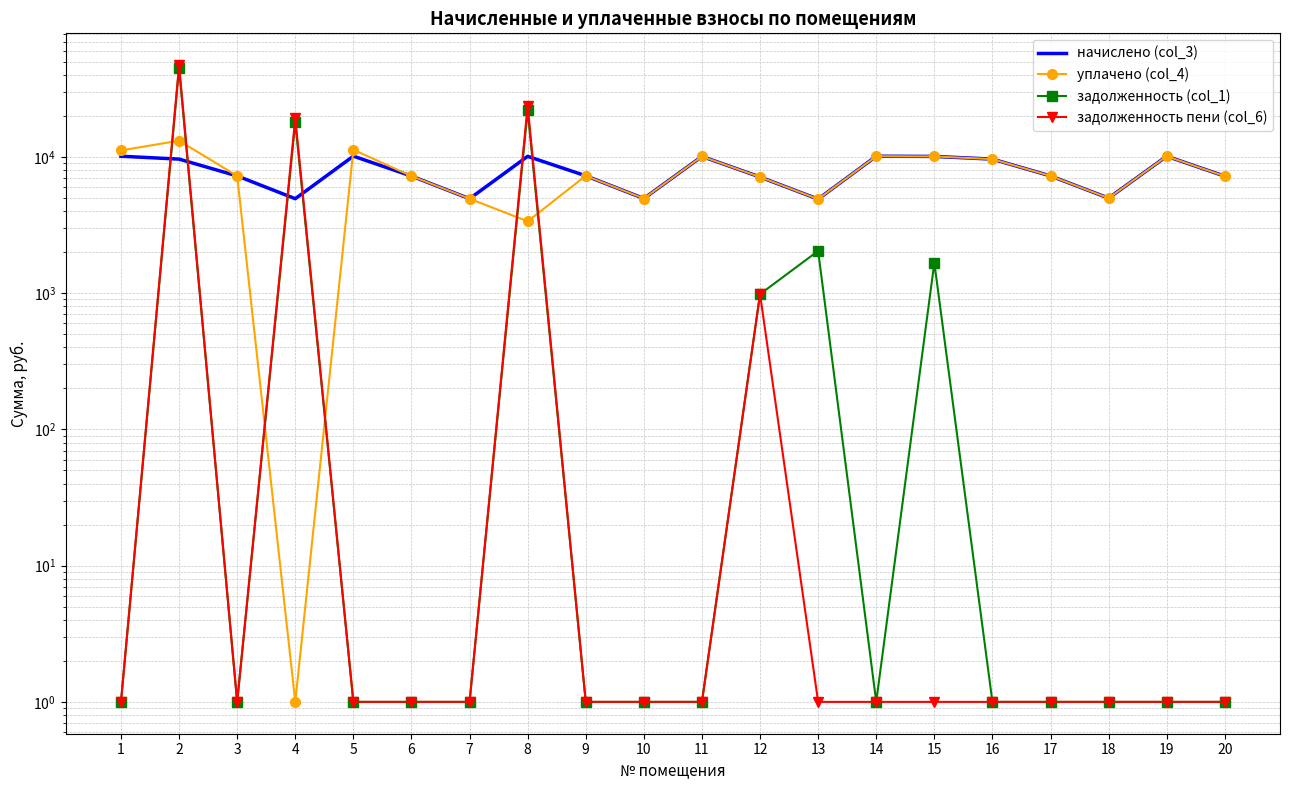

At which label does задолженность пени (col_6) reach its minimum?

1